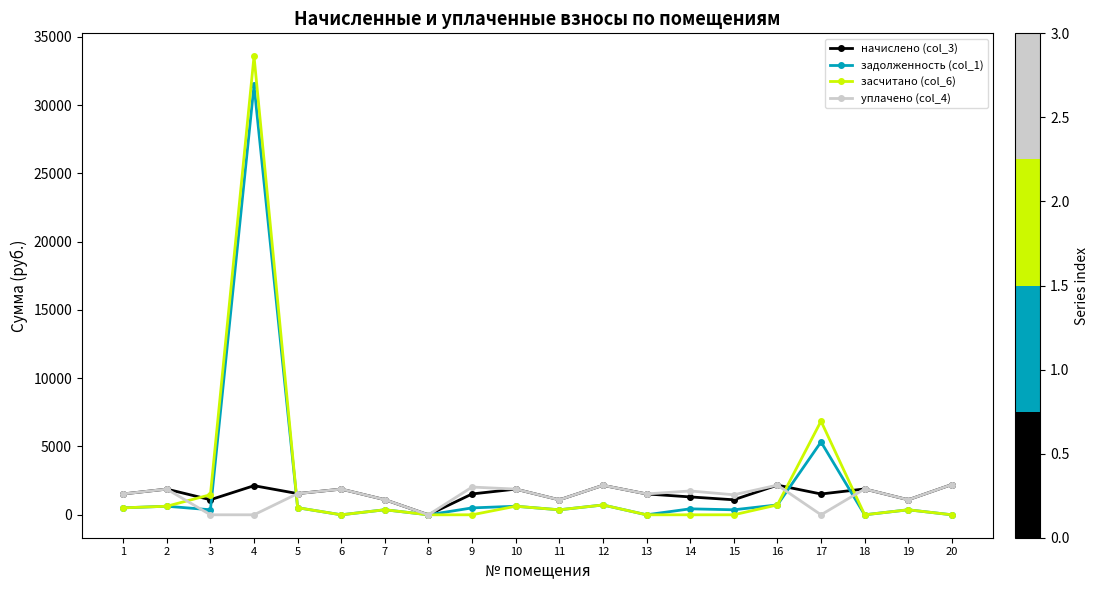

What is the total value across all series at 7?

2949.6